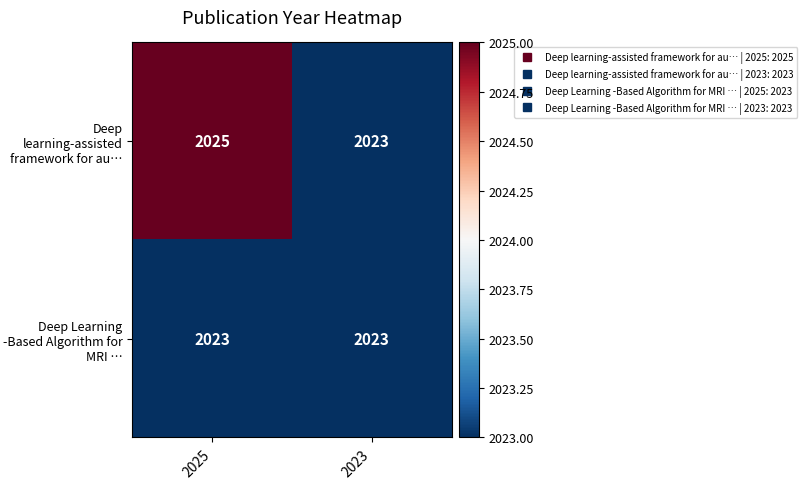

What is the sum of all Deep Learning -Based Algorithm for MRI … values?

4046